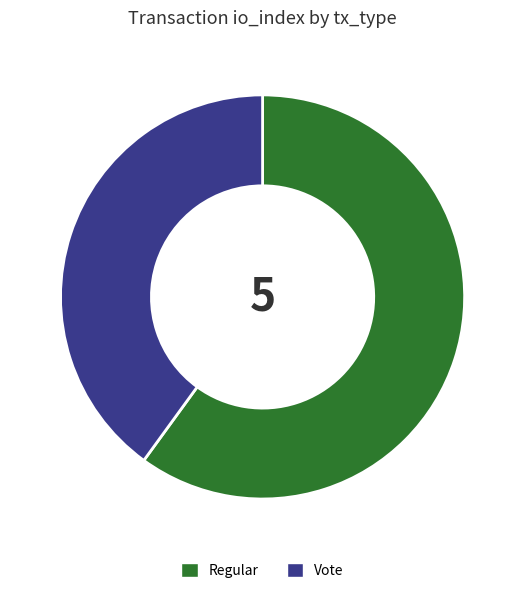

Is the sum of Regular and Vote greater than half?

Yes